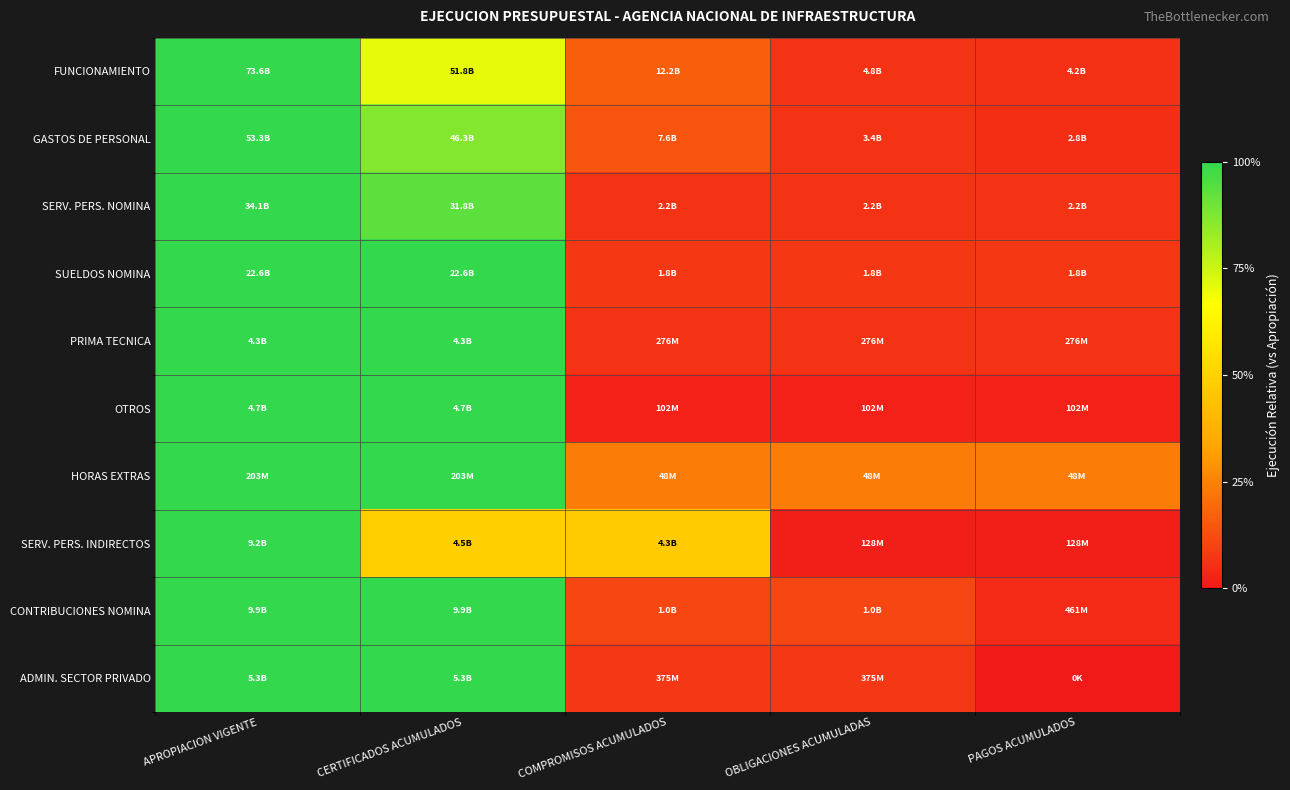

Which has a higher value, COMPROMISOS ACUMULADOS or CERTIFICADOS ACUMULADOS?

CERTIFICADOS ACUMULADOS